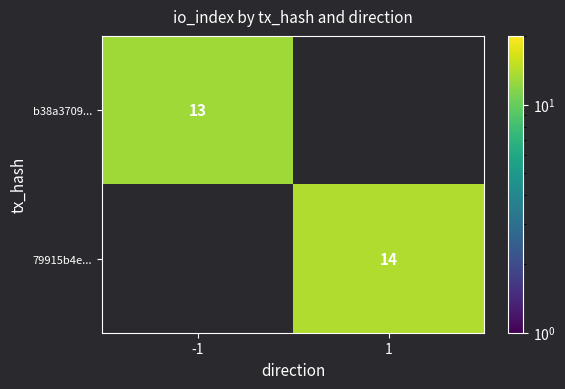

Is the value of b38a3709... at -1 greater than the value of 79915b4e... at 1?

No